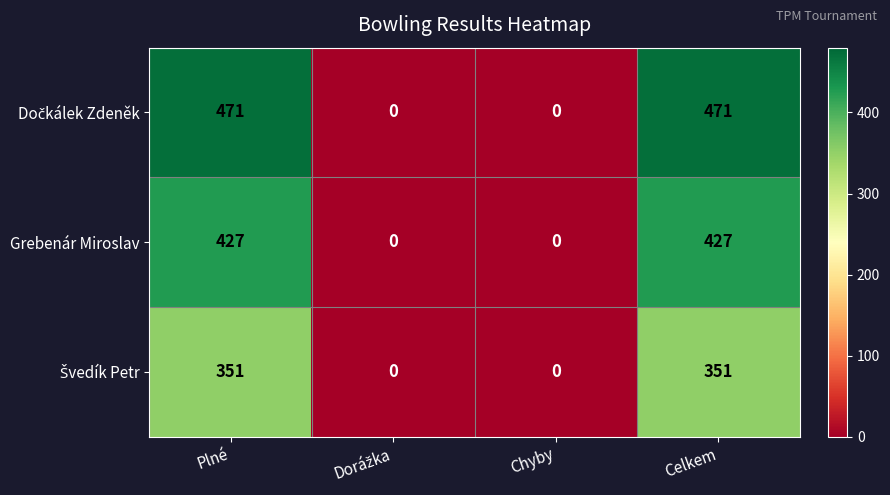

How many Grebenár Miroslav values are between 0 and 427?

4